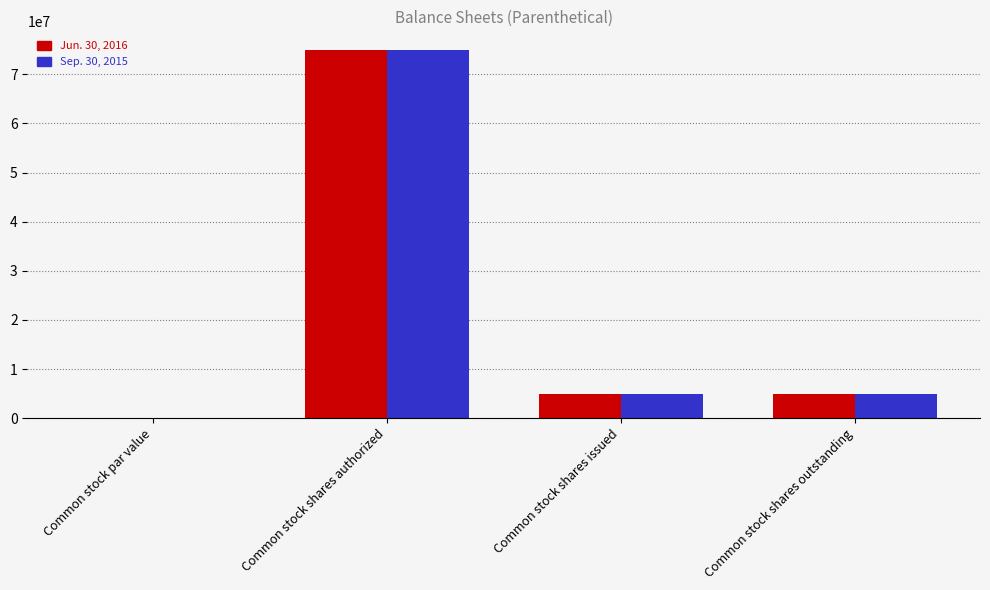

Is the value of Sep. 30, 2015 at Common stock shares authorized greater than the value of Jun. 30, 2016 at Common stock shares outstanding?

Yes